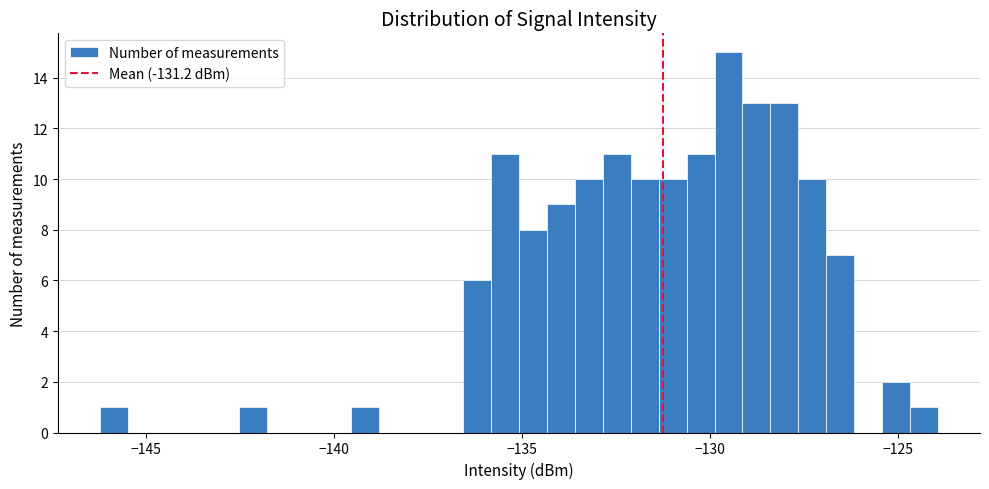

Read against the x-axis, roughly where is the centre of the tallest bar?

-129.5